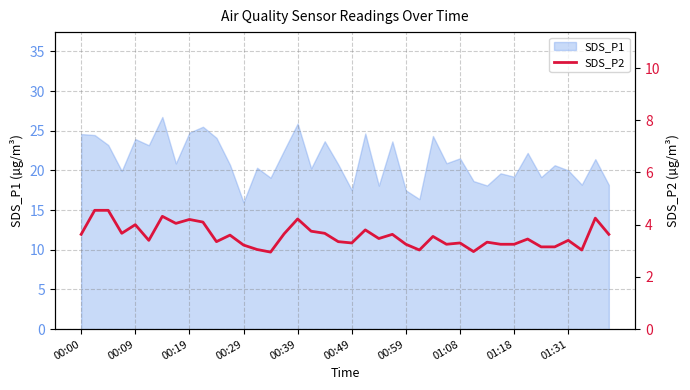

Between 15 and 22, which is larger?

15